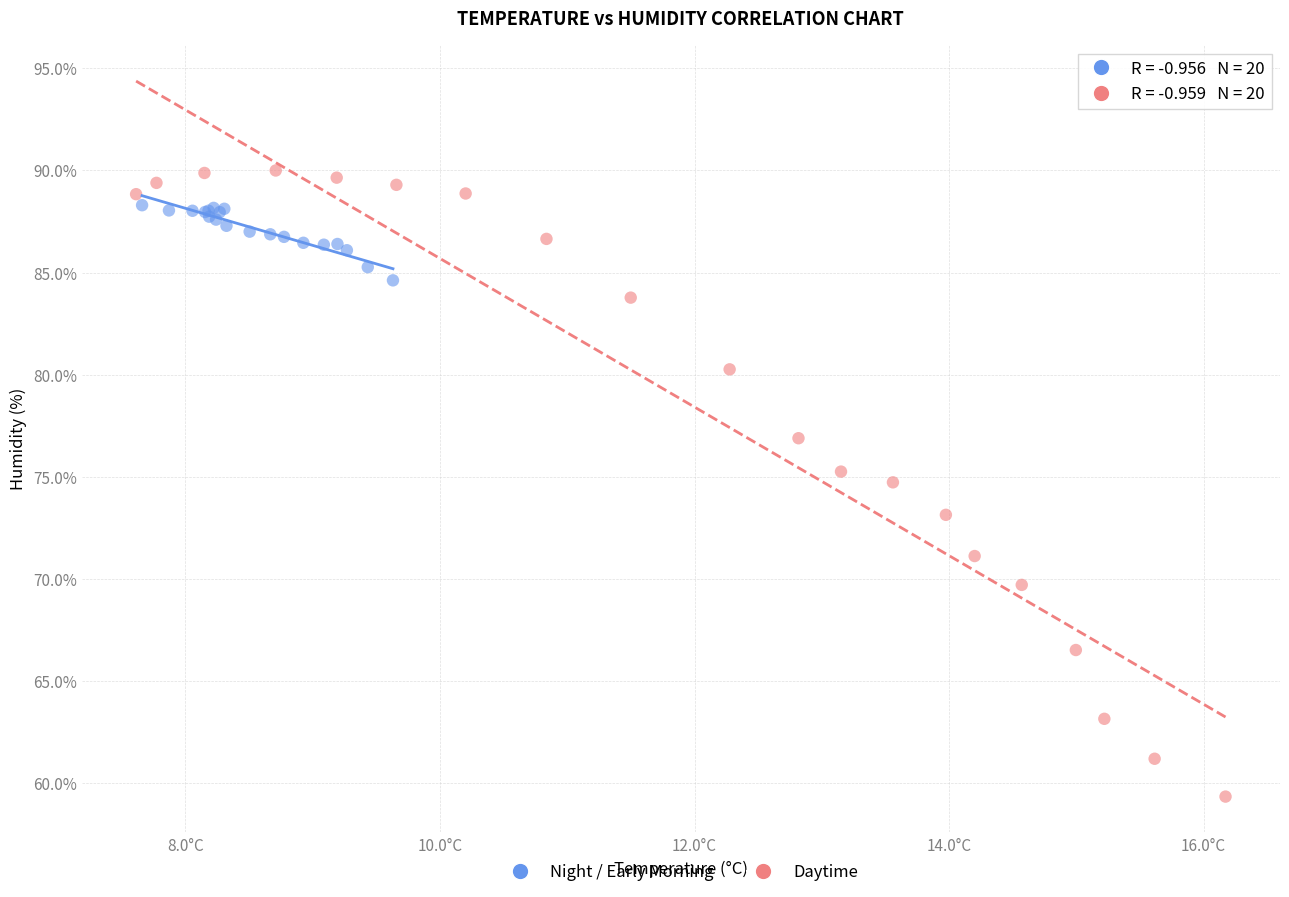

Which series has the widest spread of Y values?

Daytime